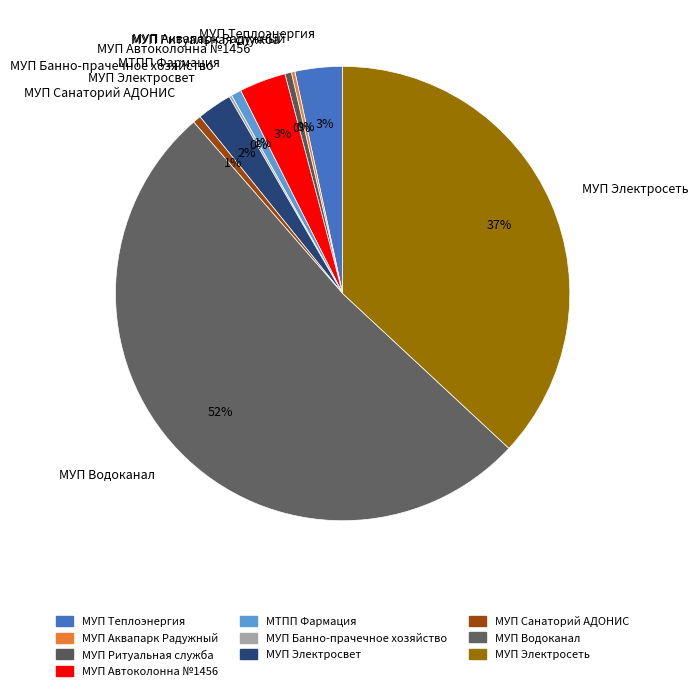

To the nearest percent, what is the average slice percentage?

10%